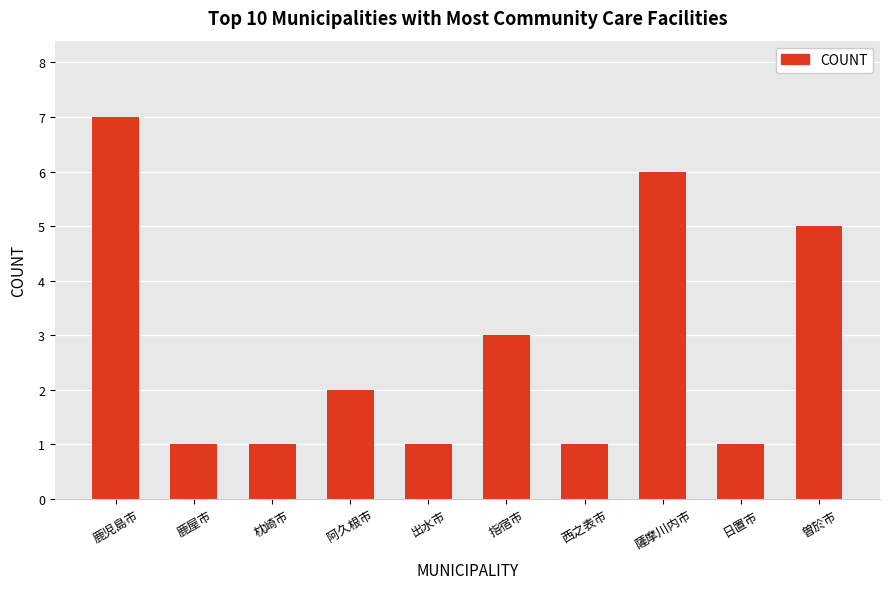

Reading left to right, transcribe all the data shown in this chart.

7	1	1	2	1	3	1	6	1	5